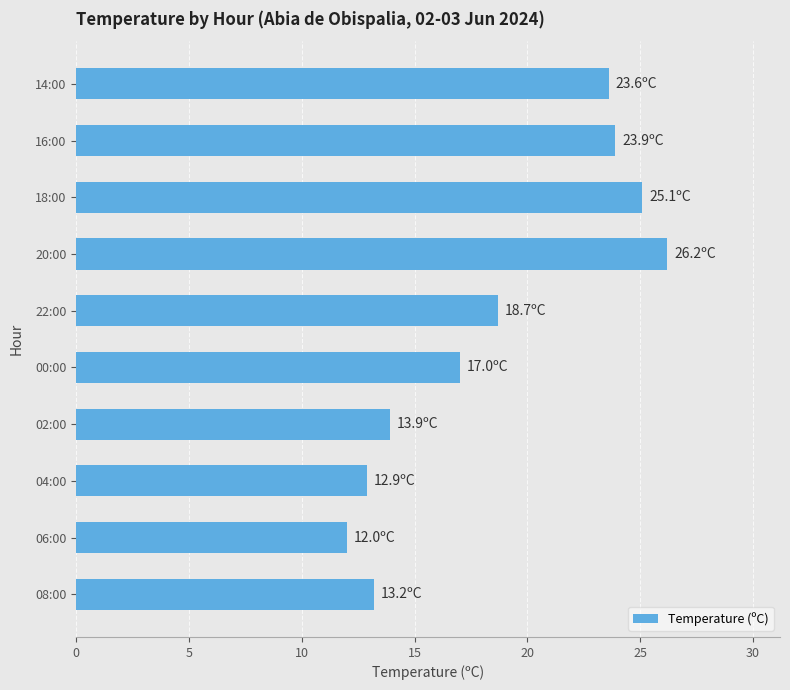

Which label corresponds to the largest value in the chart?

20:00